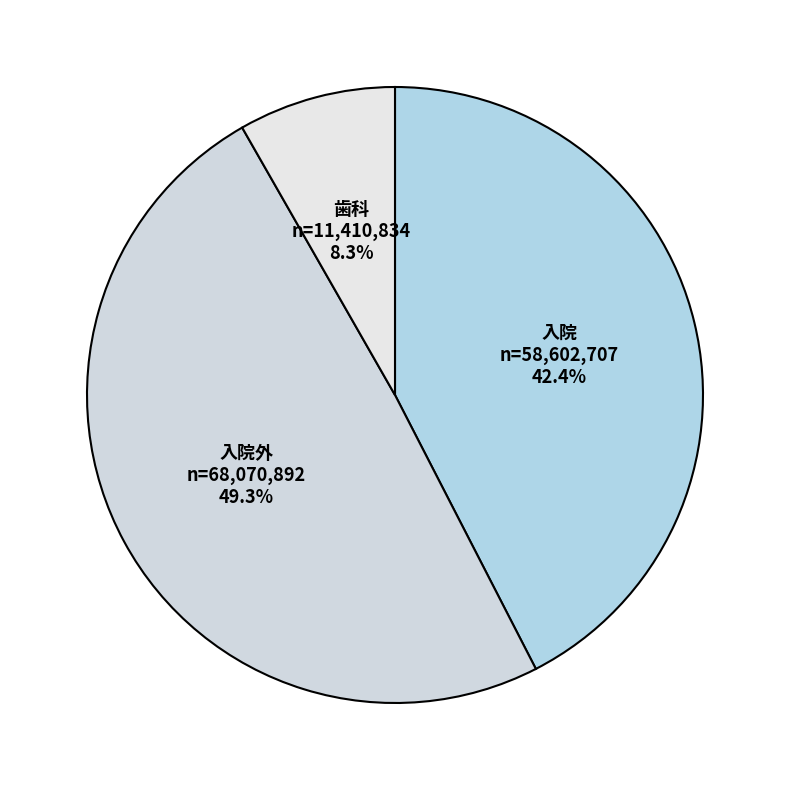

What is the smallest slice in the pie chart?

歯科